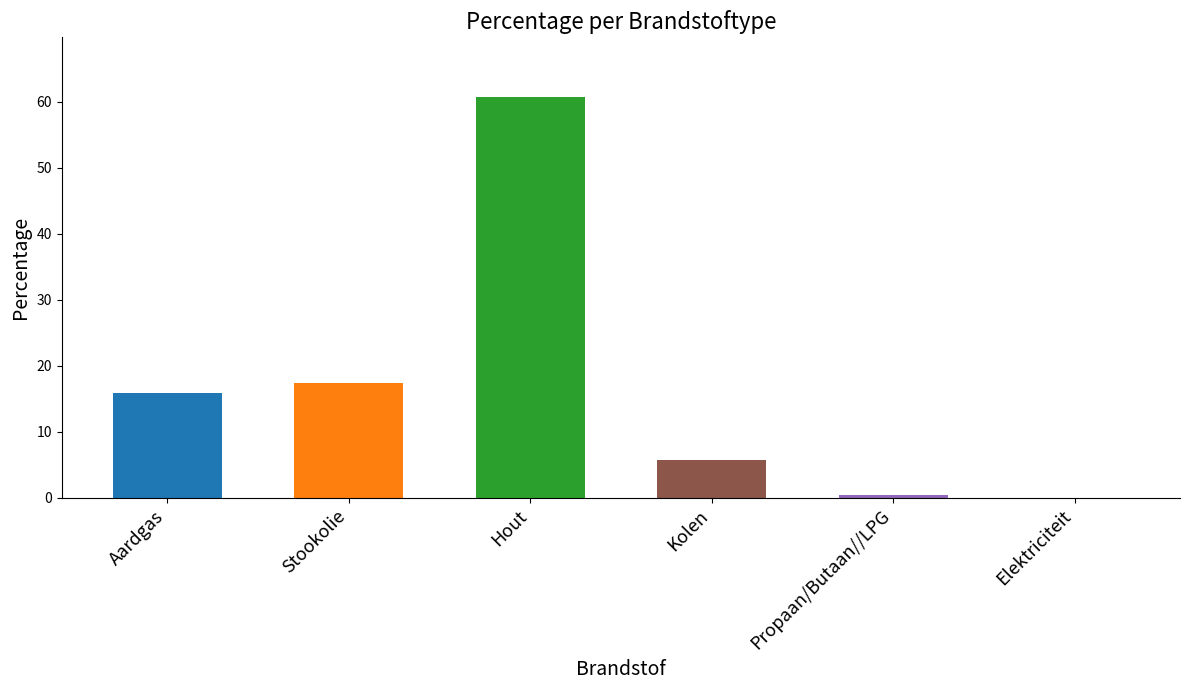

Which category has the highest value across all series?

Hout